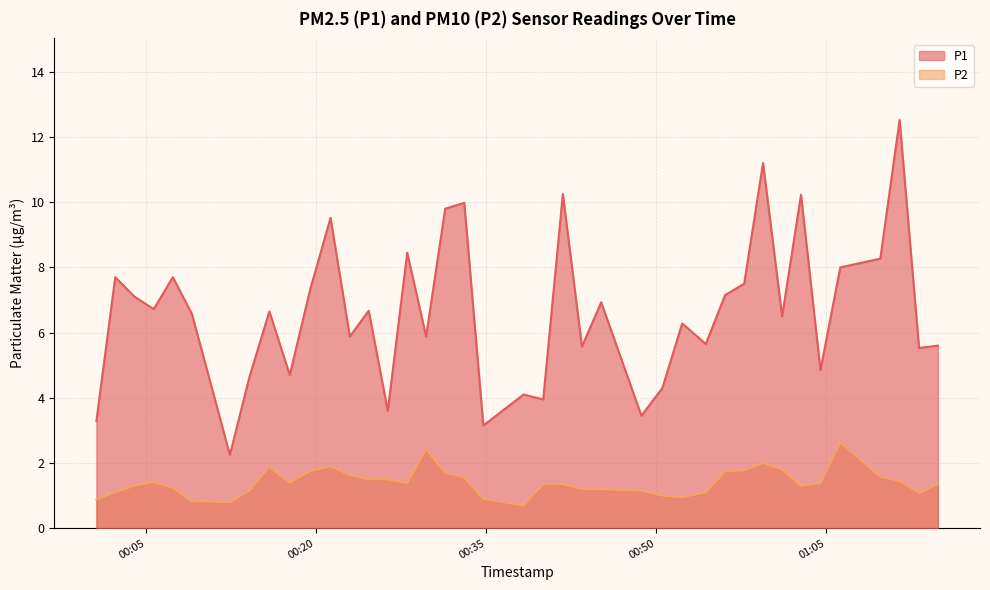

At which category does the chart reach its minimum across all series?

2023-02-26T00:38:19